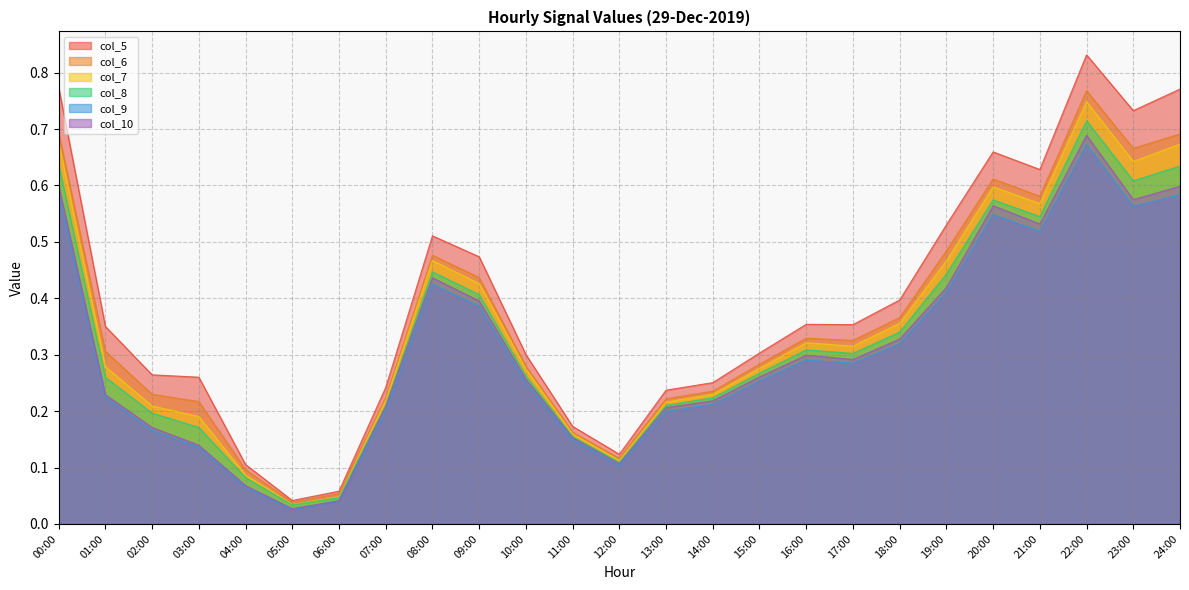

Which series changed the most between 13:00 and 19:00?

col_5